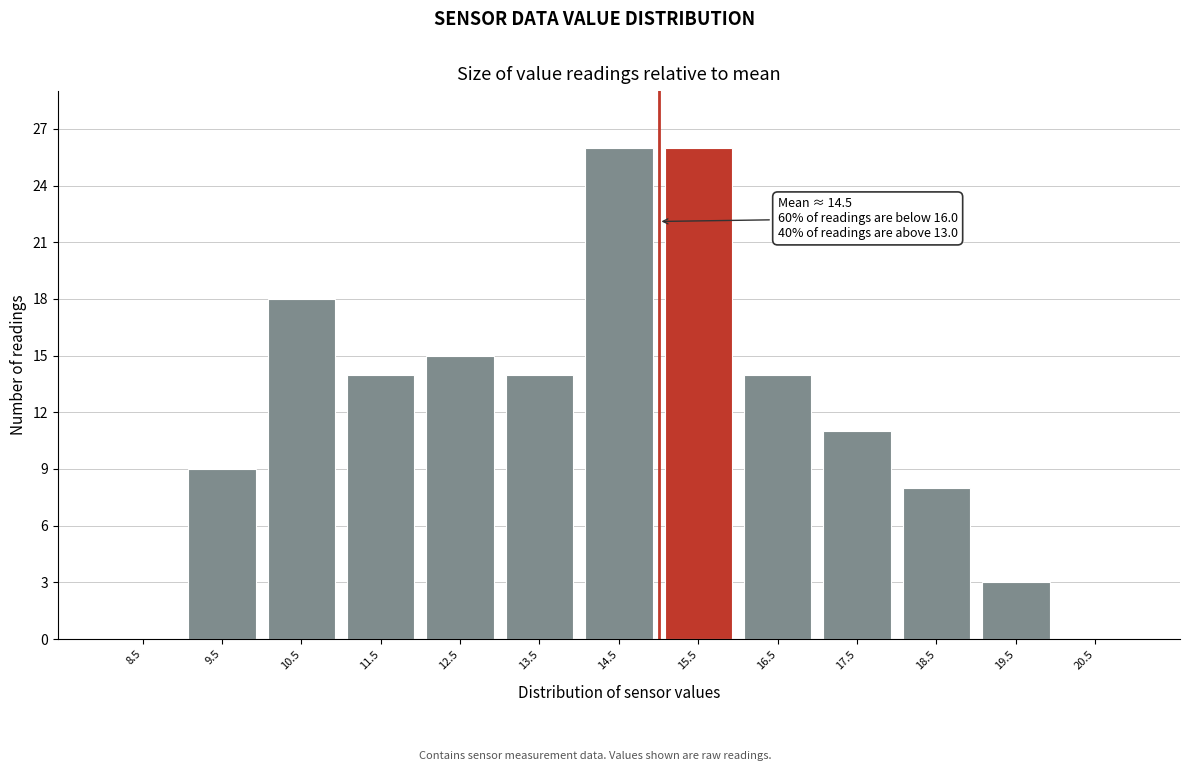

Reading right to left, extract all data points from this chart.

20.5=0	19.5=3	18.5=8	17.5=11	16.5=14	15.5=26	14.5=26	13.5=14	12.5=15	11.5=14	10.5=18	9.5=9	8.5=0